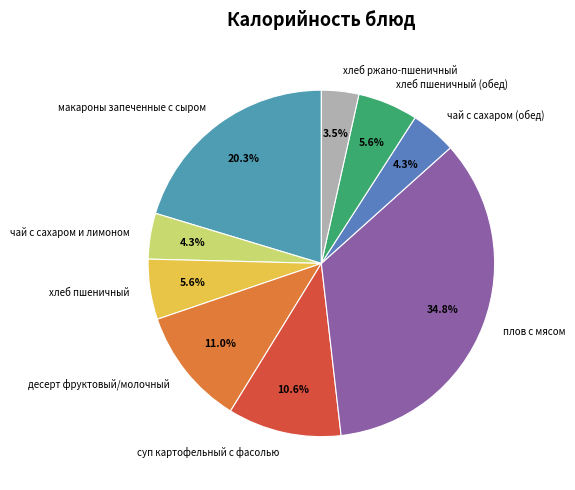

Which category has the biggest portion of the pie?

плов с мясом